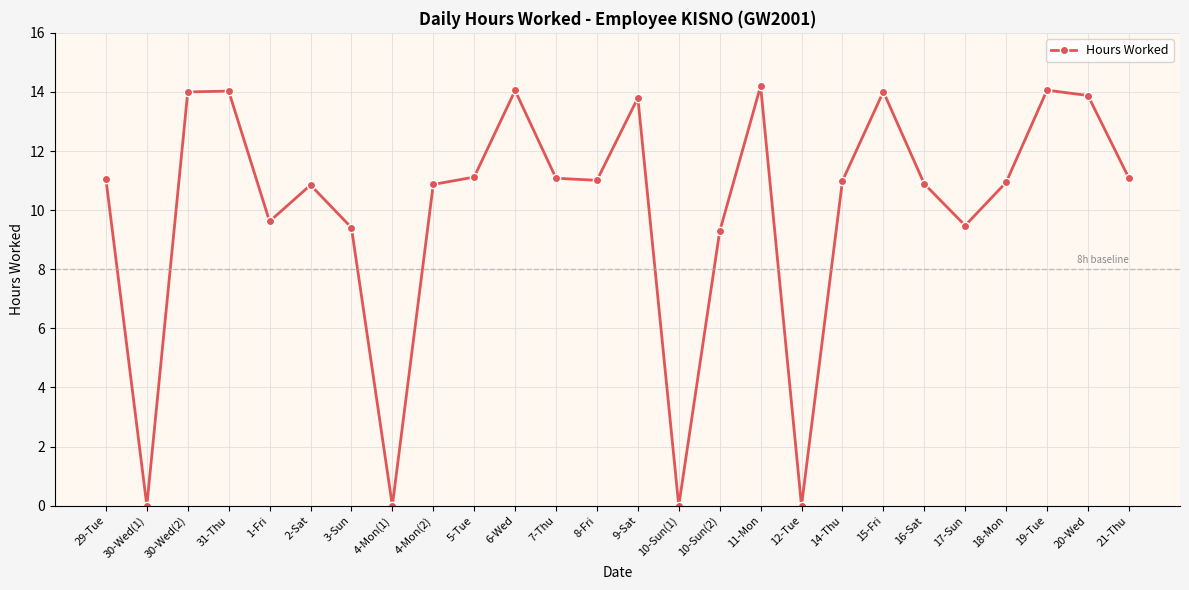

How many series are shown in this chart?

1